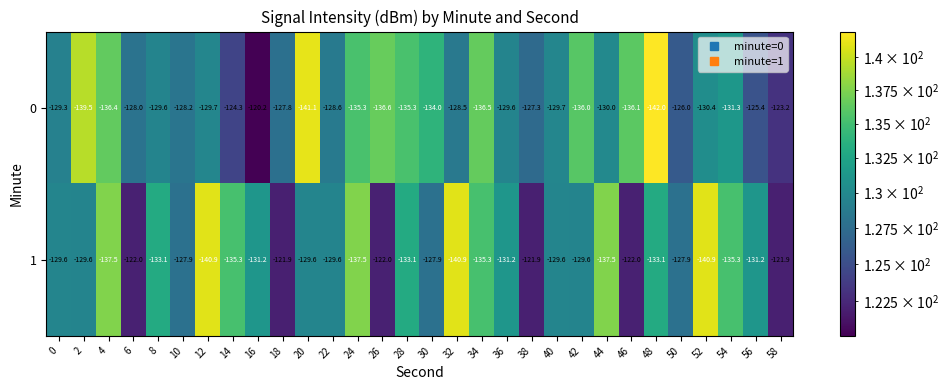

What is the average value of the 1 series?

-130.9